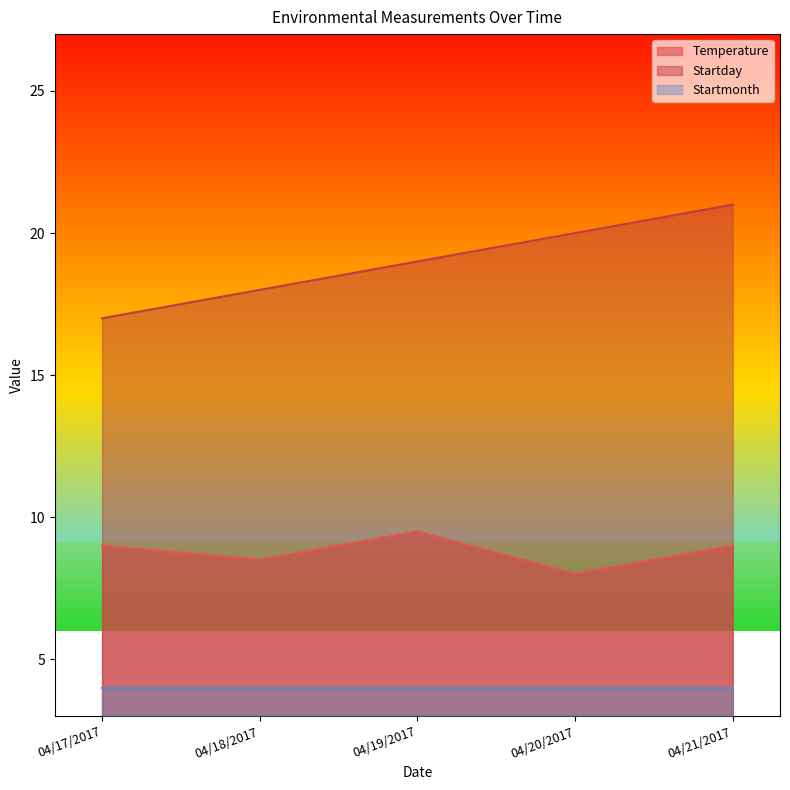

True or false: Startday and Temperature intersect in this chart.

False